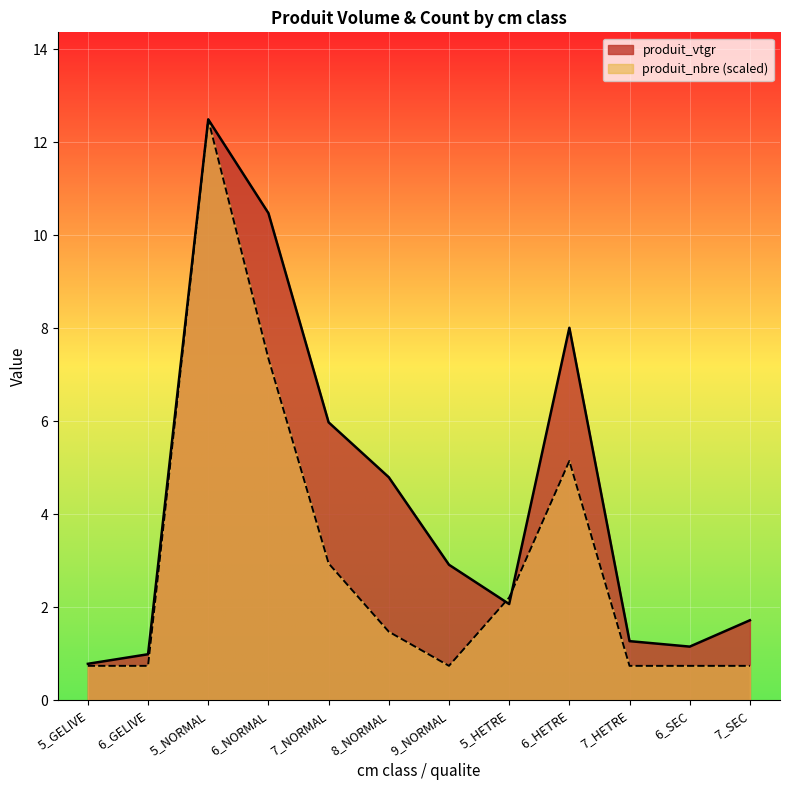

Reading left to right, what are all the values shown in this chart?

produit_vtgr: 0.8	1.0	12.5	10.5	6.0	4.8	2.9	2.1	8.0	1.3	1.1	1.7
produit_nbre: 0.7	0.7	12.5	7.3	2.9	1.5	0.7	2.2	5.1	0.7	0.7	0.7